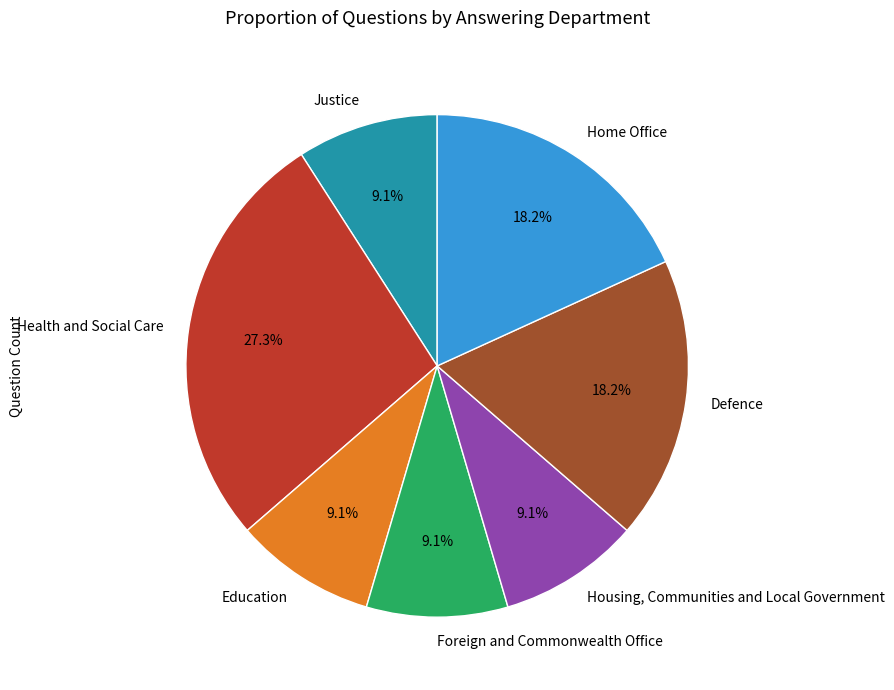

To the nearest percent, what is the combined percentage of Health and Social Care and Justice?

36%